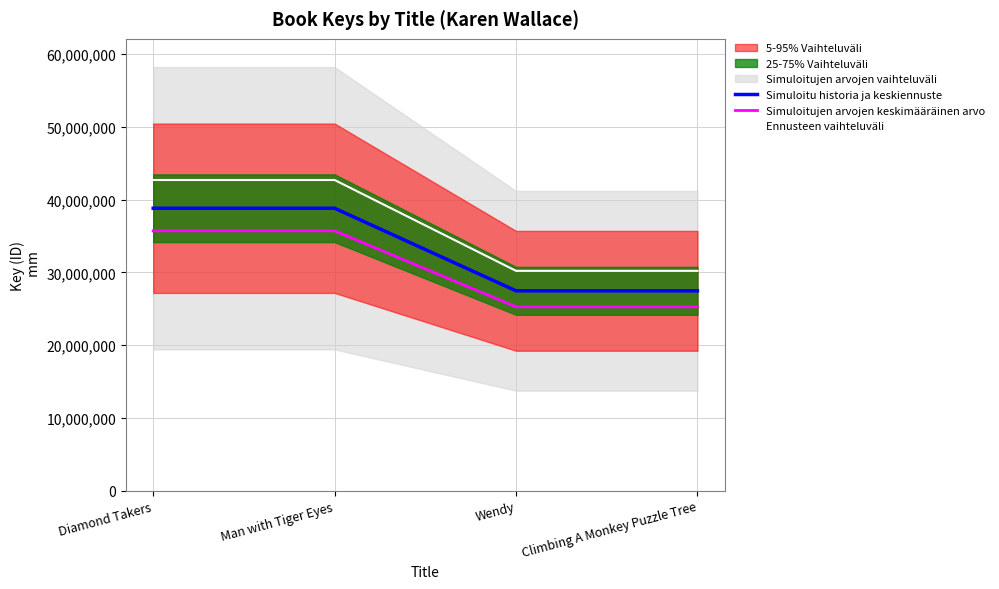

Reading left to right, transcribe all the data shown in this chart.

Simuloitu historia ja keskiennuste: Diamond Takers=38814284.0	Man with Tiger Eyes=38814049.0	Wendy=27461608.0	Climbing A Monkey Puzzle Tree=27461596.0
Simuloitujen arvojen keskimääräinen arvo: Diamond Takers=35709141.3	Man with Tiger Eyes=35708925.1	Wendy=25264679.4	Climbing A Monkey Puzzle Tree=25264668.3
Ennusteen vaihteluväli: Diamond Takers=42695712.4	Man with Tiger Eyes=42695453.9	Wendy=30207768.8	Climbing A Monkey Puzzle Tree=30207755.6